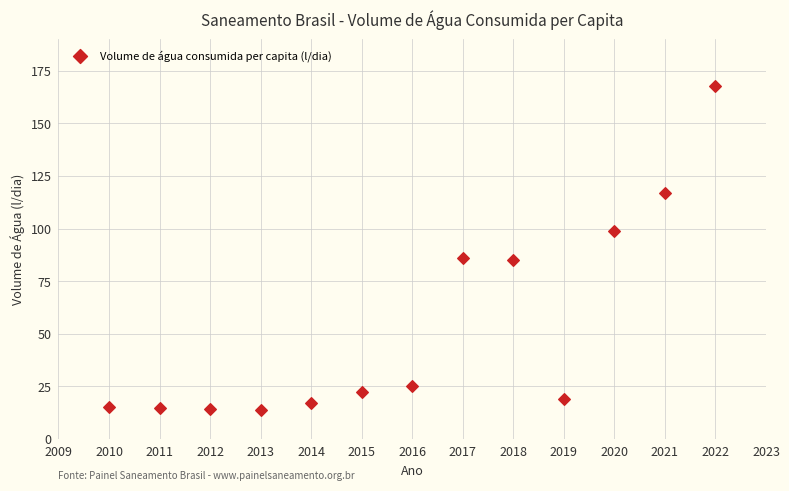

What is the range of Y values (max minus min)?

153.9